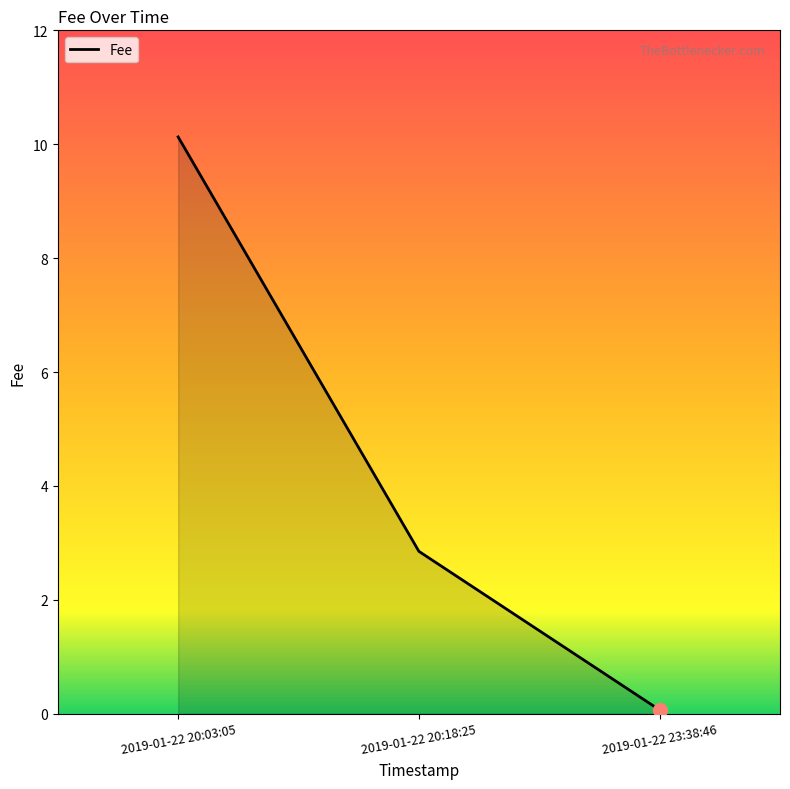

Between 2019-01-22 20:18:25 and 2019-01-22 20:03:05, which is larger?

2019-01-22 20:03:05